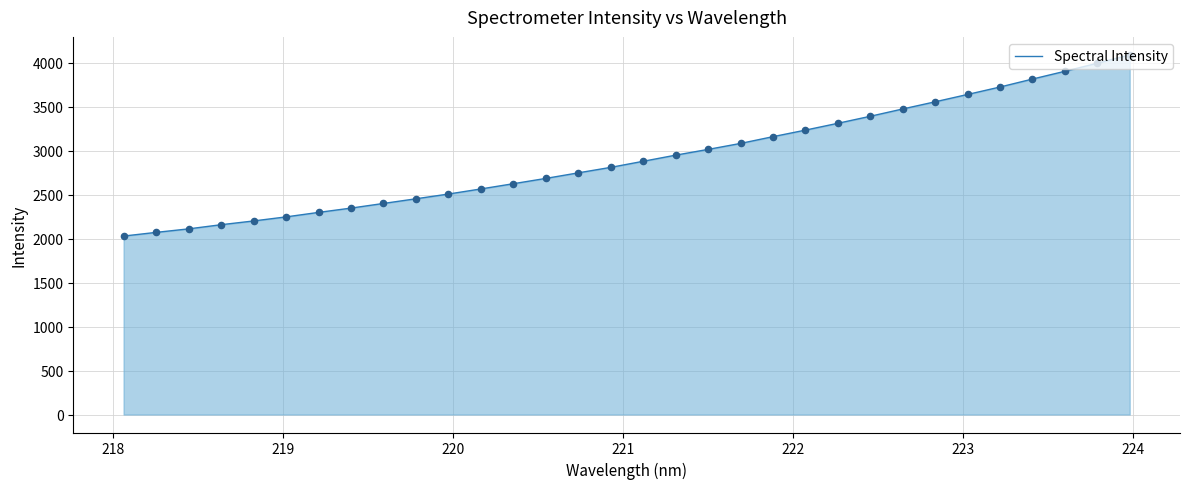

What is the difference between the maximum and minimum values?

2060.5